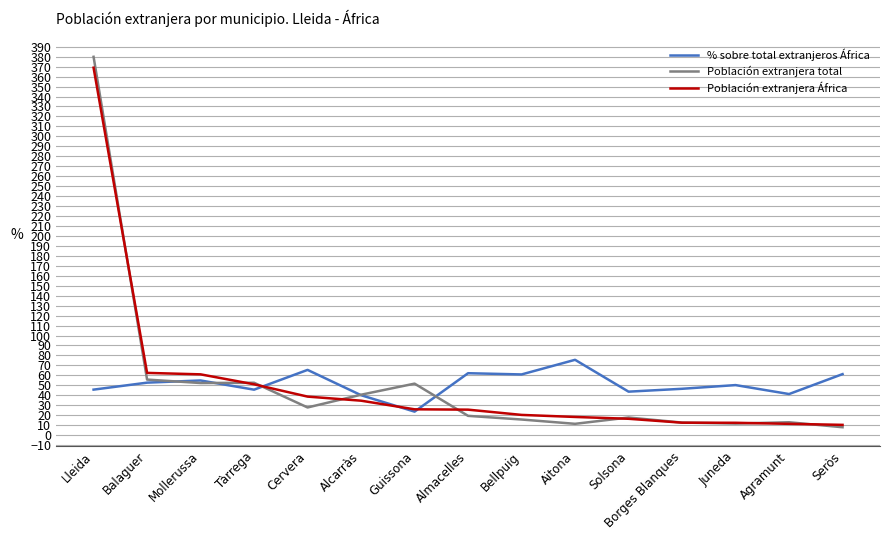

Is this an area chart (filled region under the line)?

No